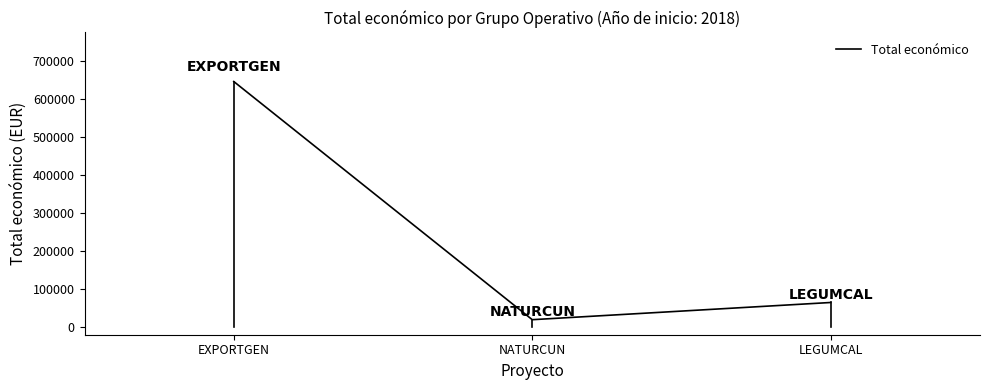

What is the smallest value displayed?

19478